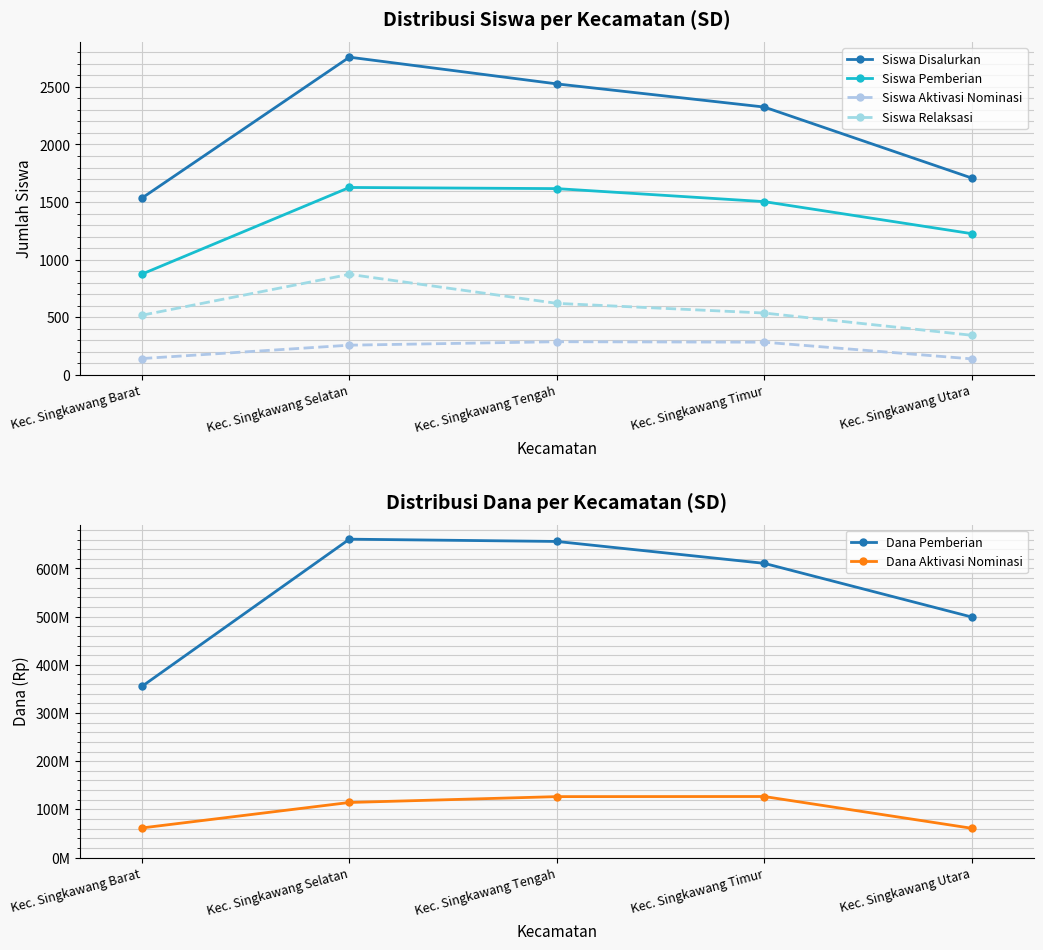

Where is Dana Aktivasi Nominasi nearest to the value 93712500?

Kec. Singkawang Selatan